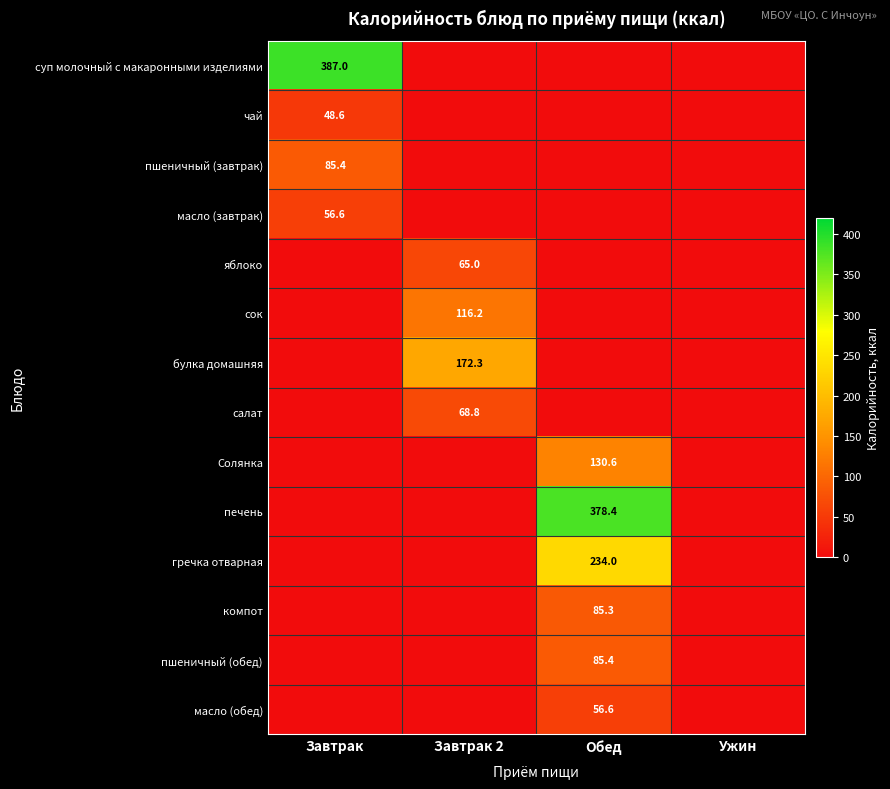

What is the average value of the пшеничный (обед) series?

21.4